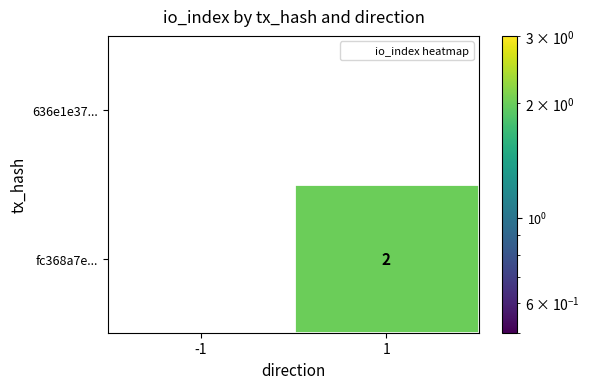

At 1, list the series in order from largest to smallest.

fc368a7e..., 636e1e37...